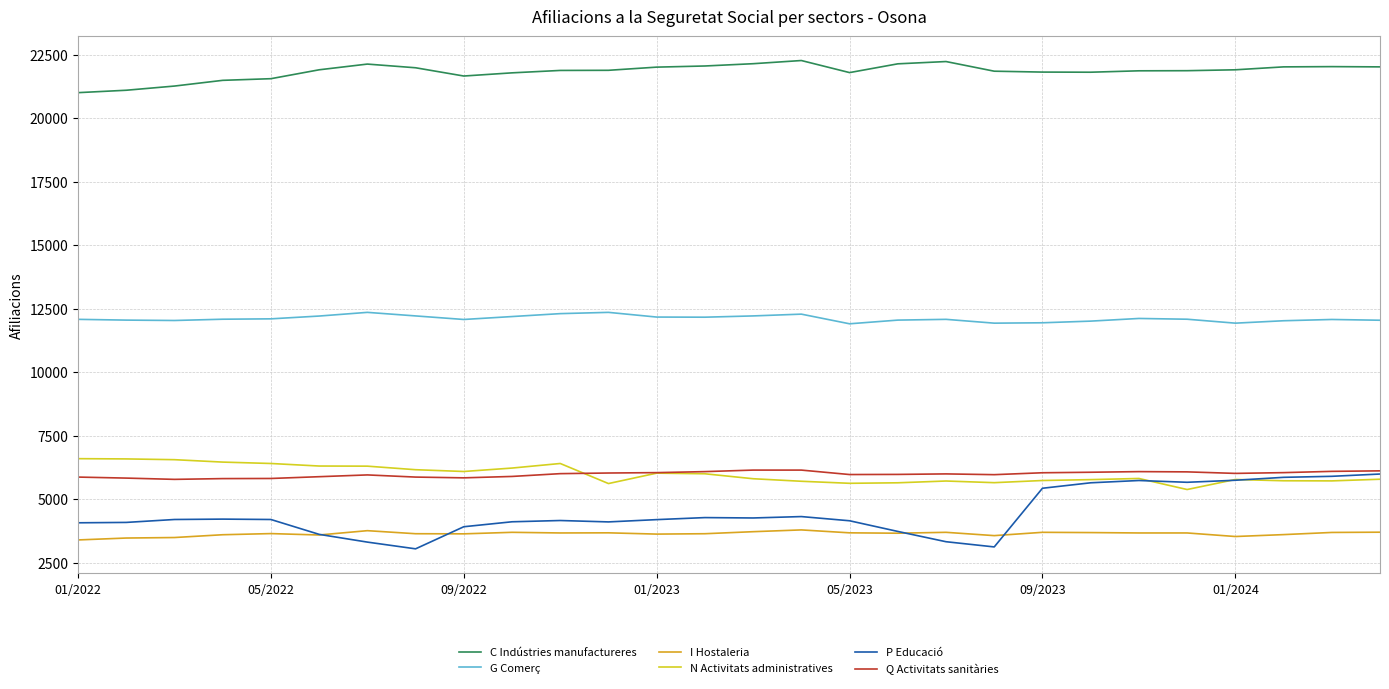

Which series has the largest range (max minus min)?

P Educació